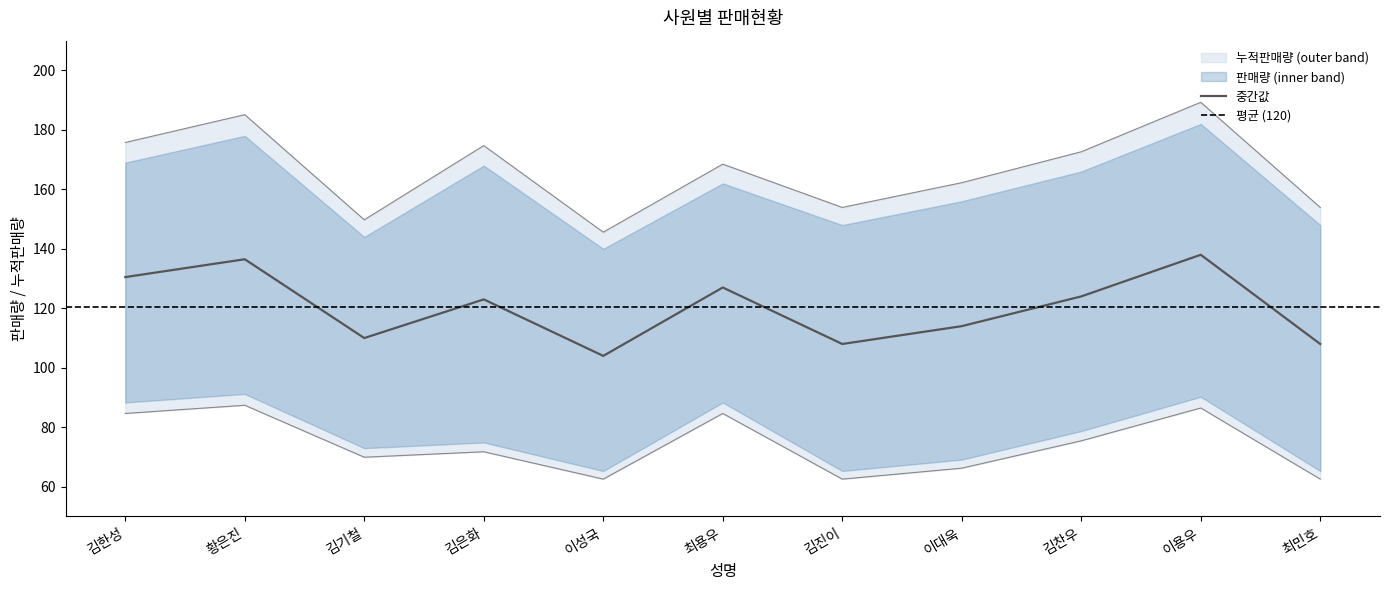

Is it true that 중간값 equals 138.0 at 이용우?

True